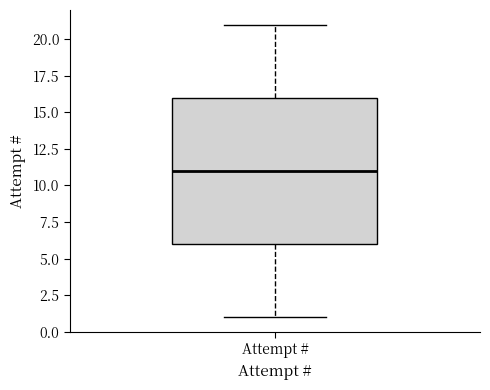

Read this box plot against the y-axis: the position of the median line, the range covered by the box, and the ends of both whiskers. The values are not printed on the chart, so give them approximately, as read against the axis.

median 11, box 6 to 16, whiskers 1 to 21